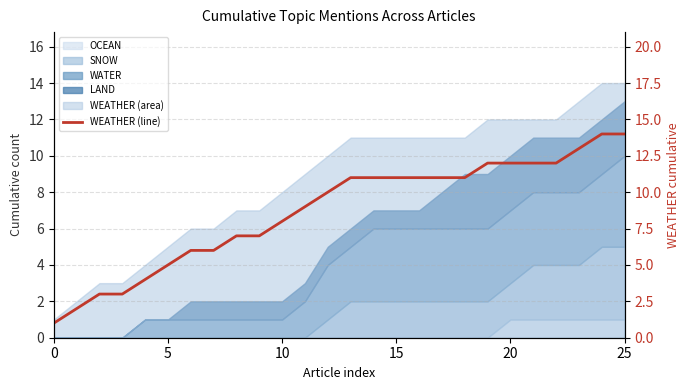

Is it true that the value at 23 is 13?

True